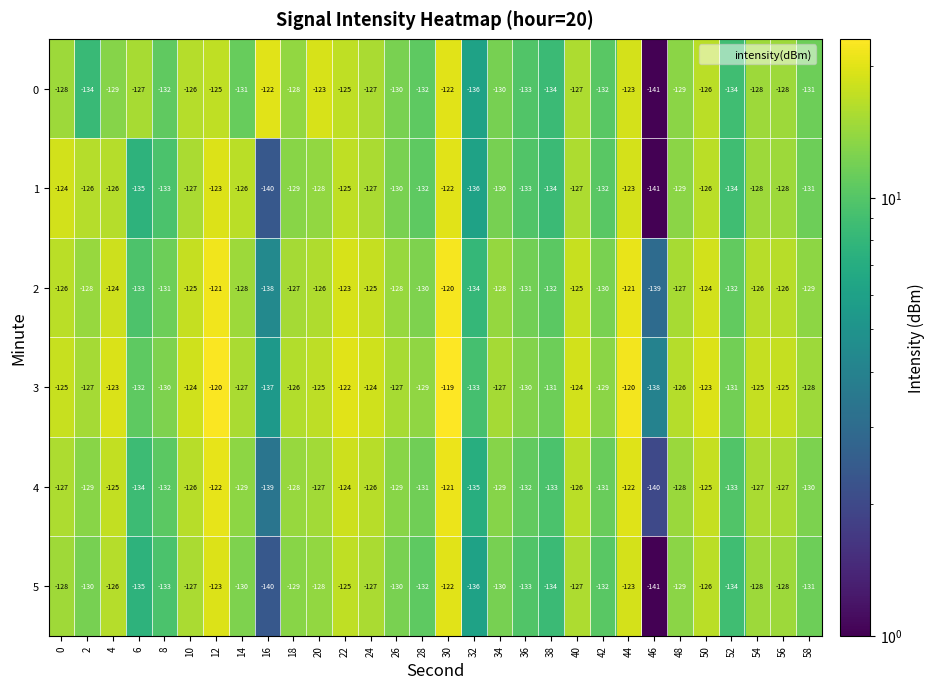

At which label is 3 closest to -128?

58